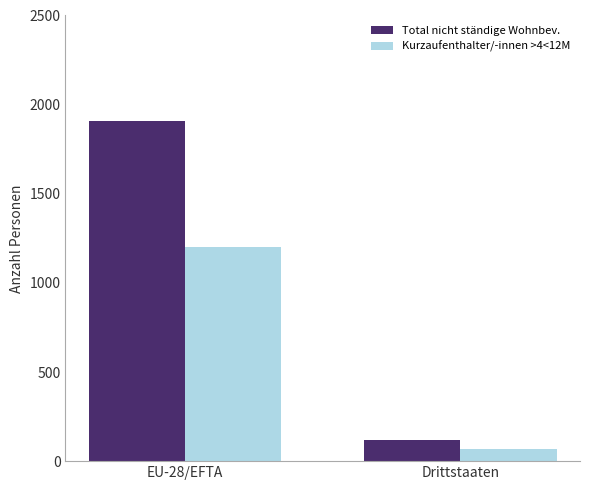

What position from the right is EU-28/EFTA?

2